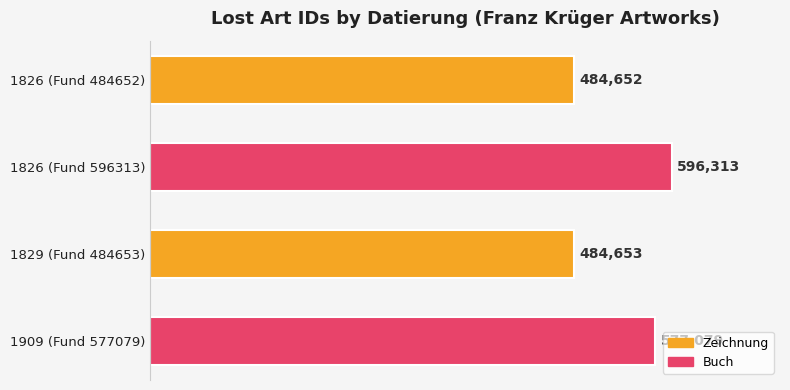

What is the difference between the maximum and minimum values?

111661